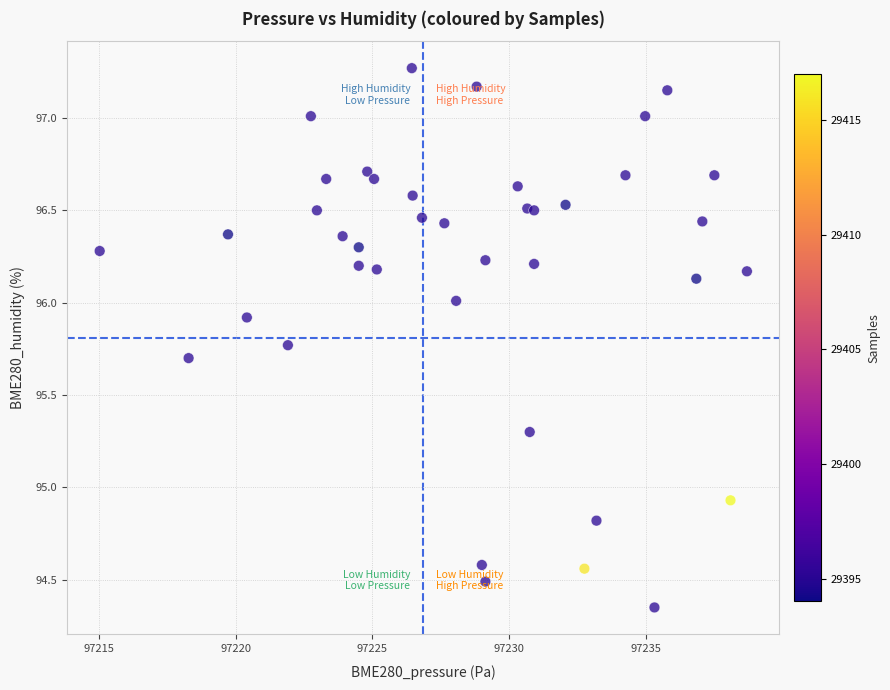

What Y value in the scatter plot is closest to 95?

94.9